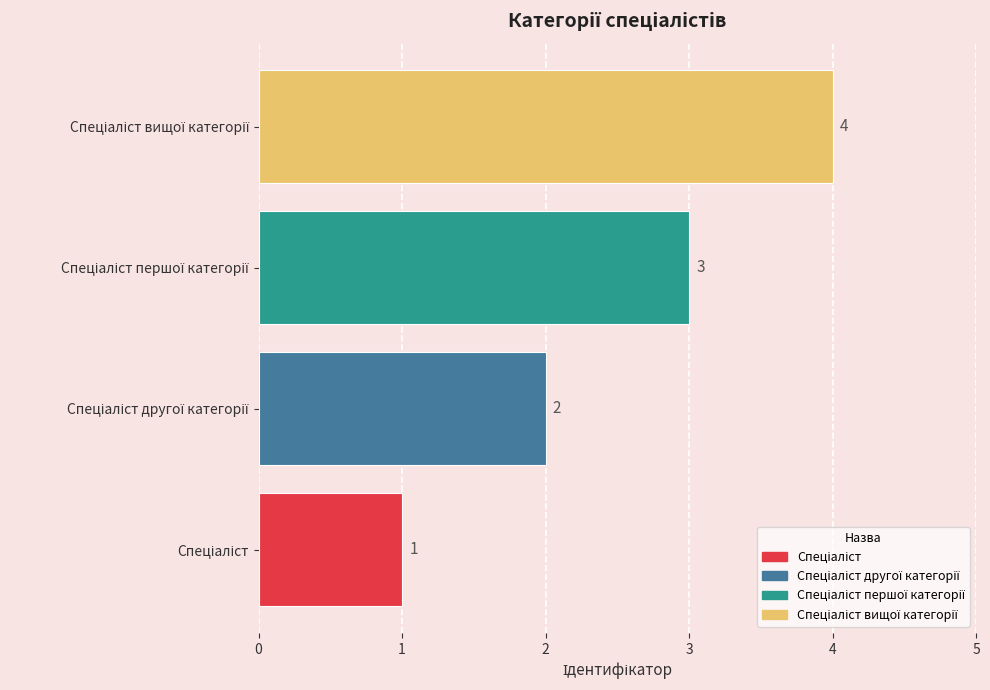

What is the difference between the maximum and minimum values?

3